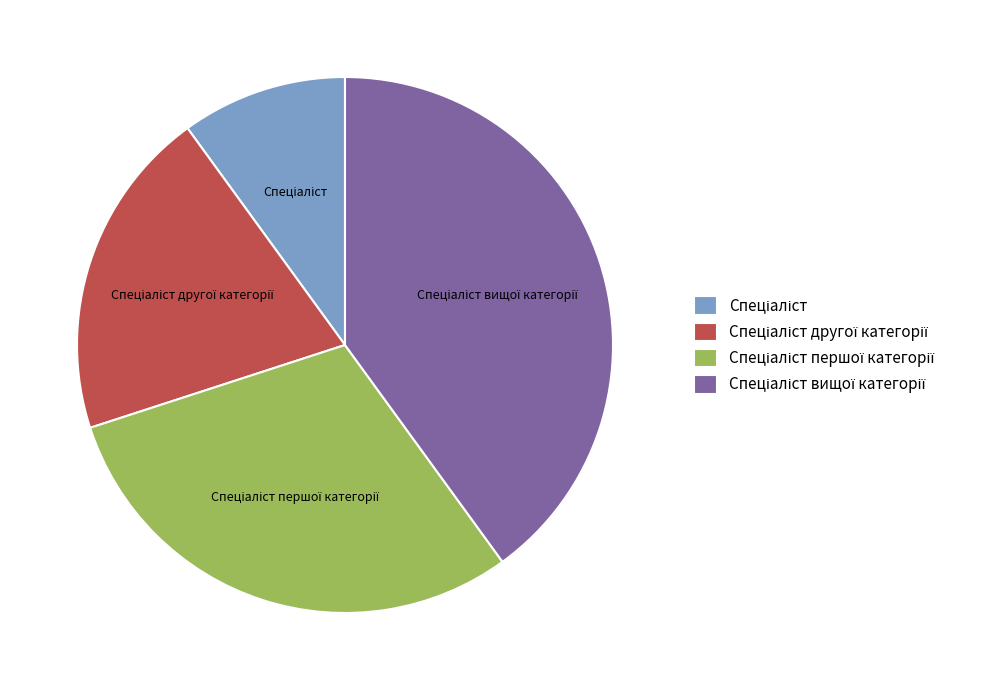

Does any single category account for the majority?

No